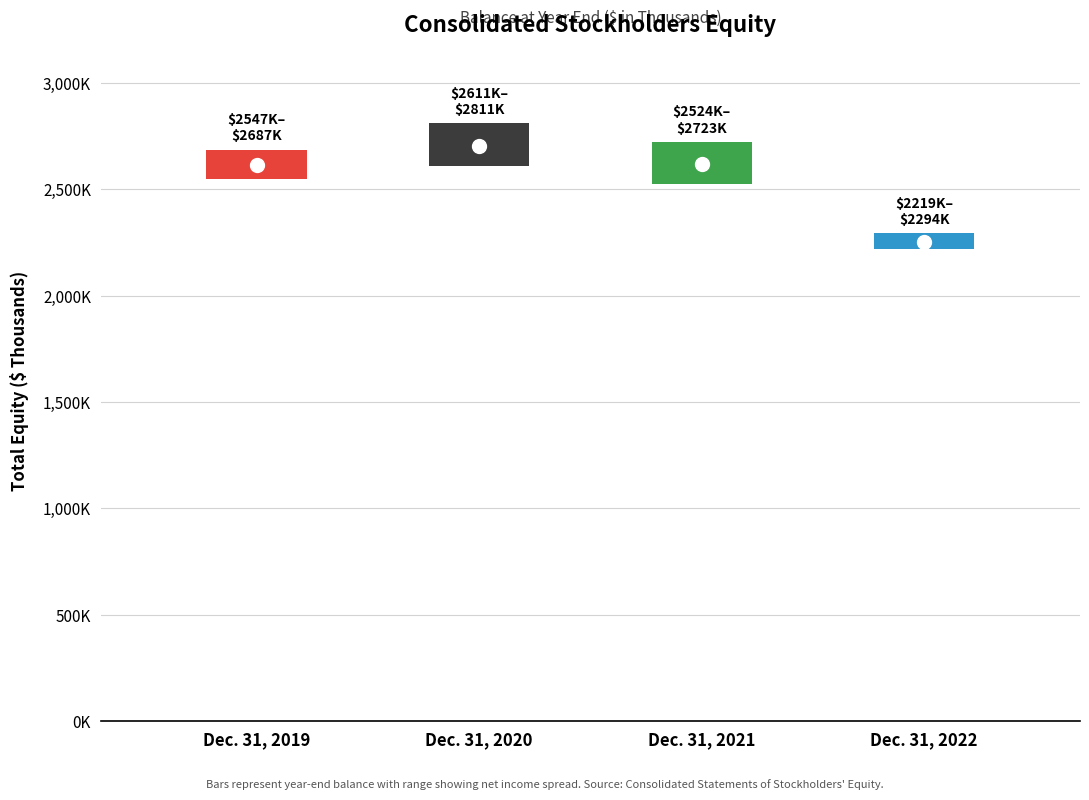

At which category does the chart reach its peak across all series?

Dec. 31, 2020